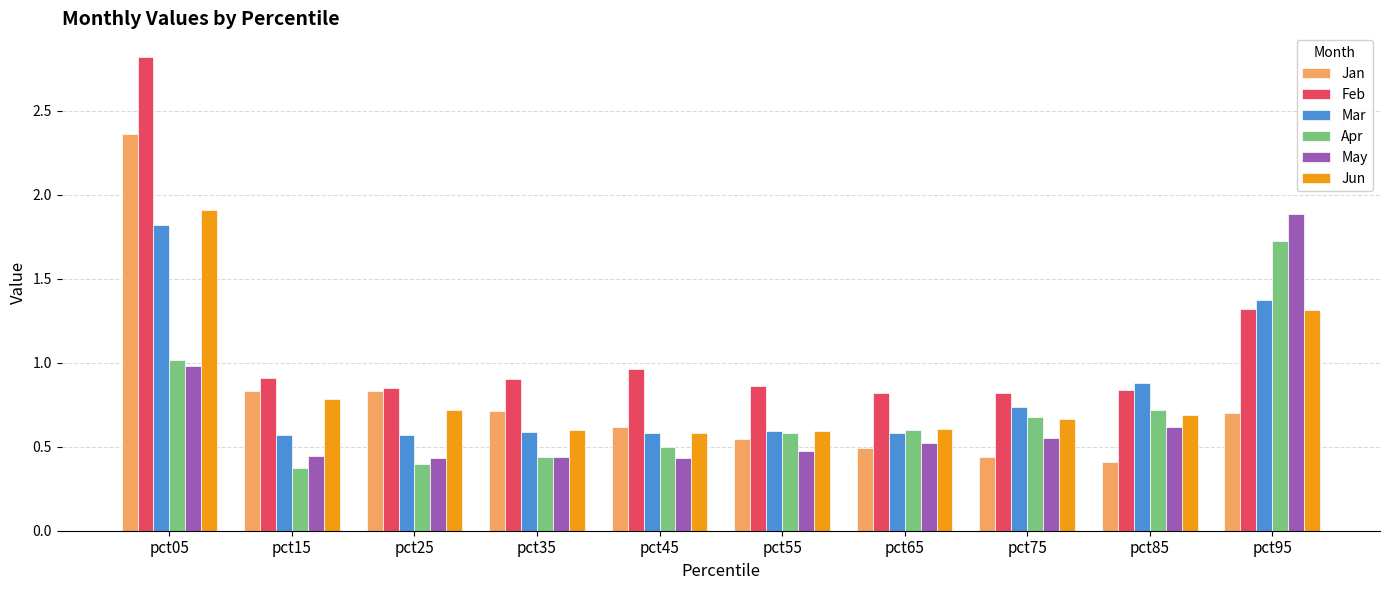

How many bars are there in total?

60